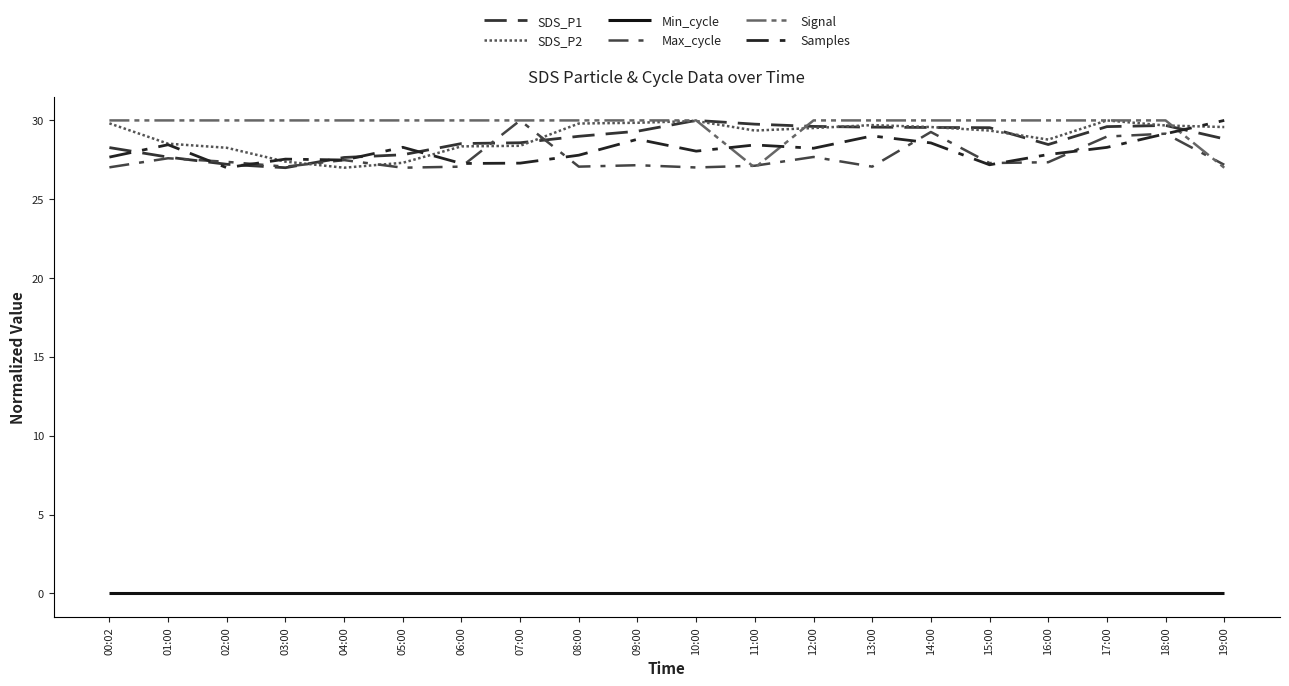

Is this an area chart (filled region under the line)?

No